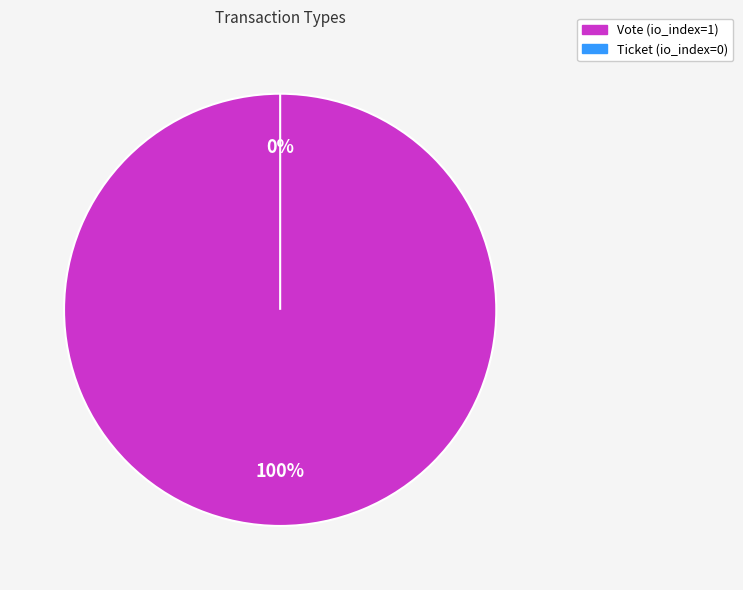

True or false: Vote accounts for 100% of the total.

True